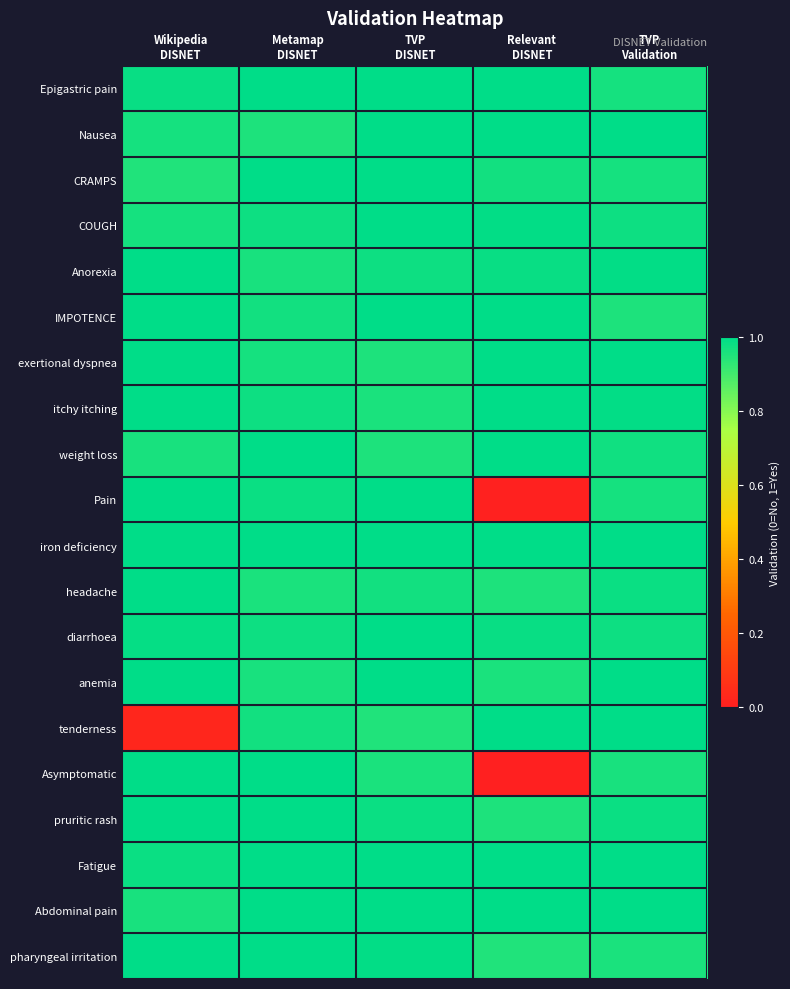

What is the total value across all series at TVP
DISNET?

19.7